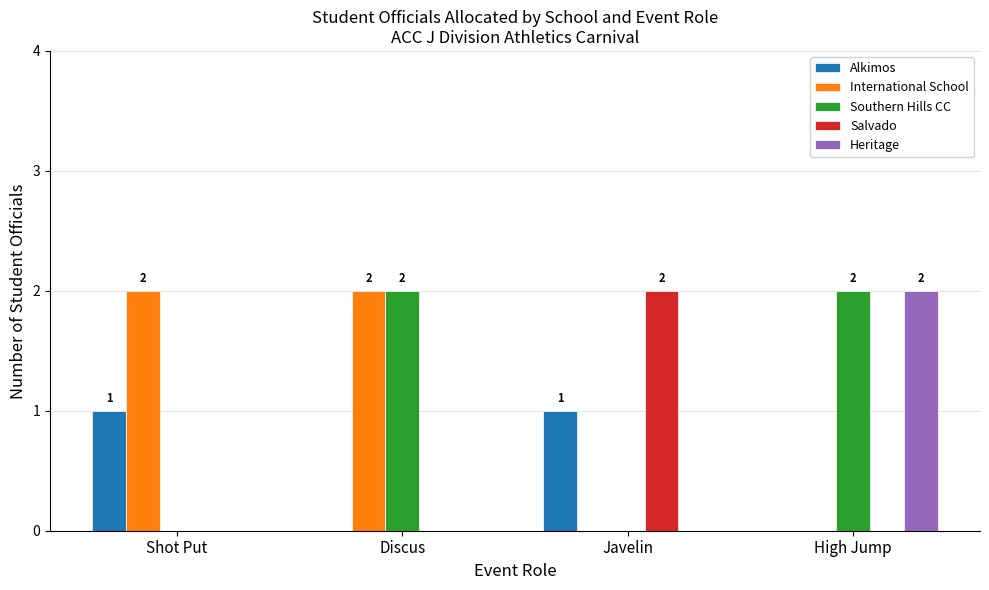

What are all the series names shown in the legend?

Alkimos, International School, Southern Hills CC, Salvado, Heritage